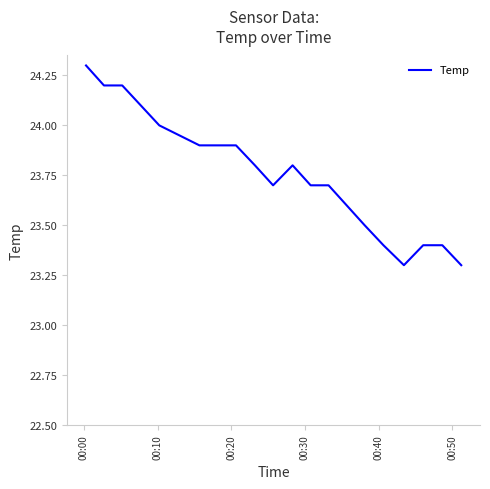

What is the minimum value shown in the chart?

23.3